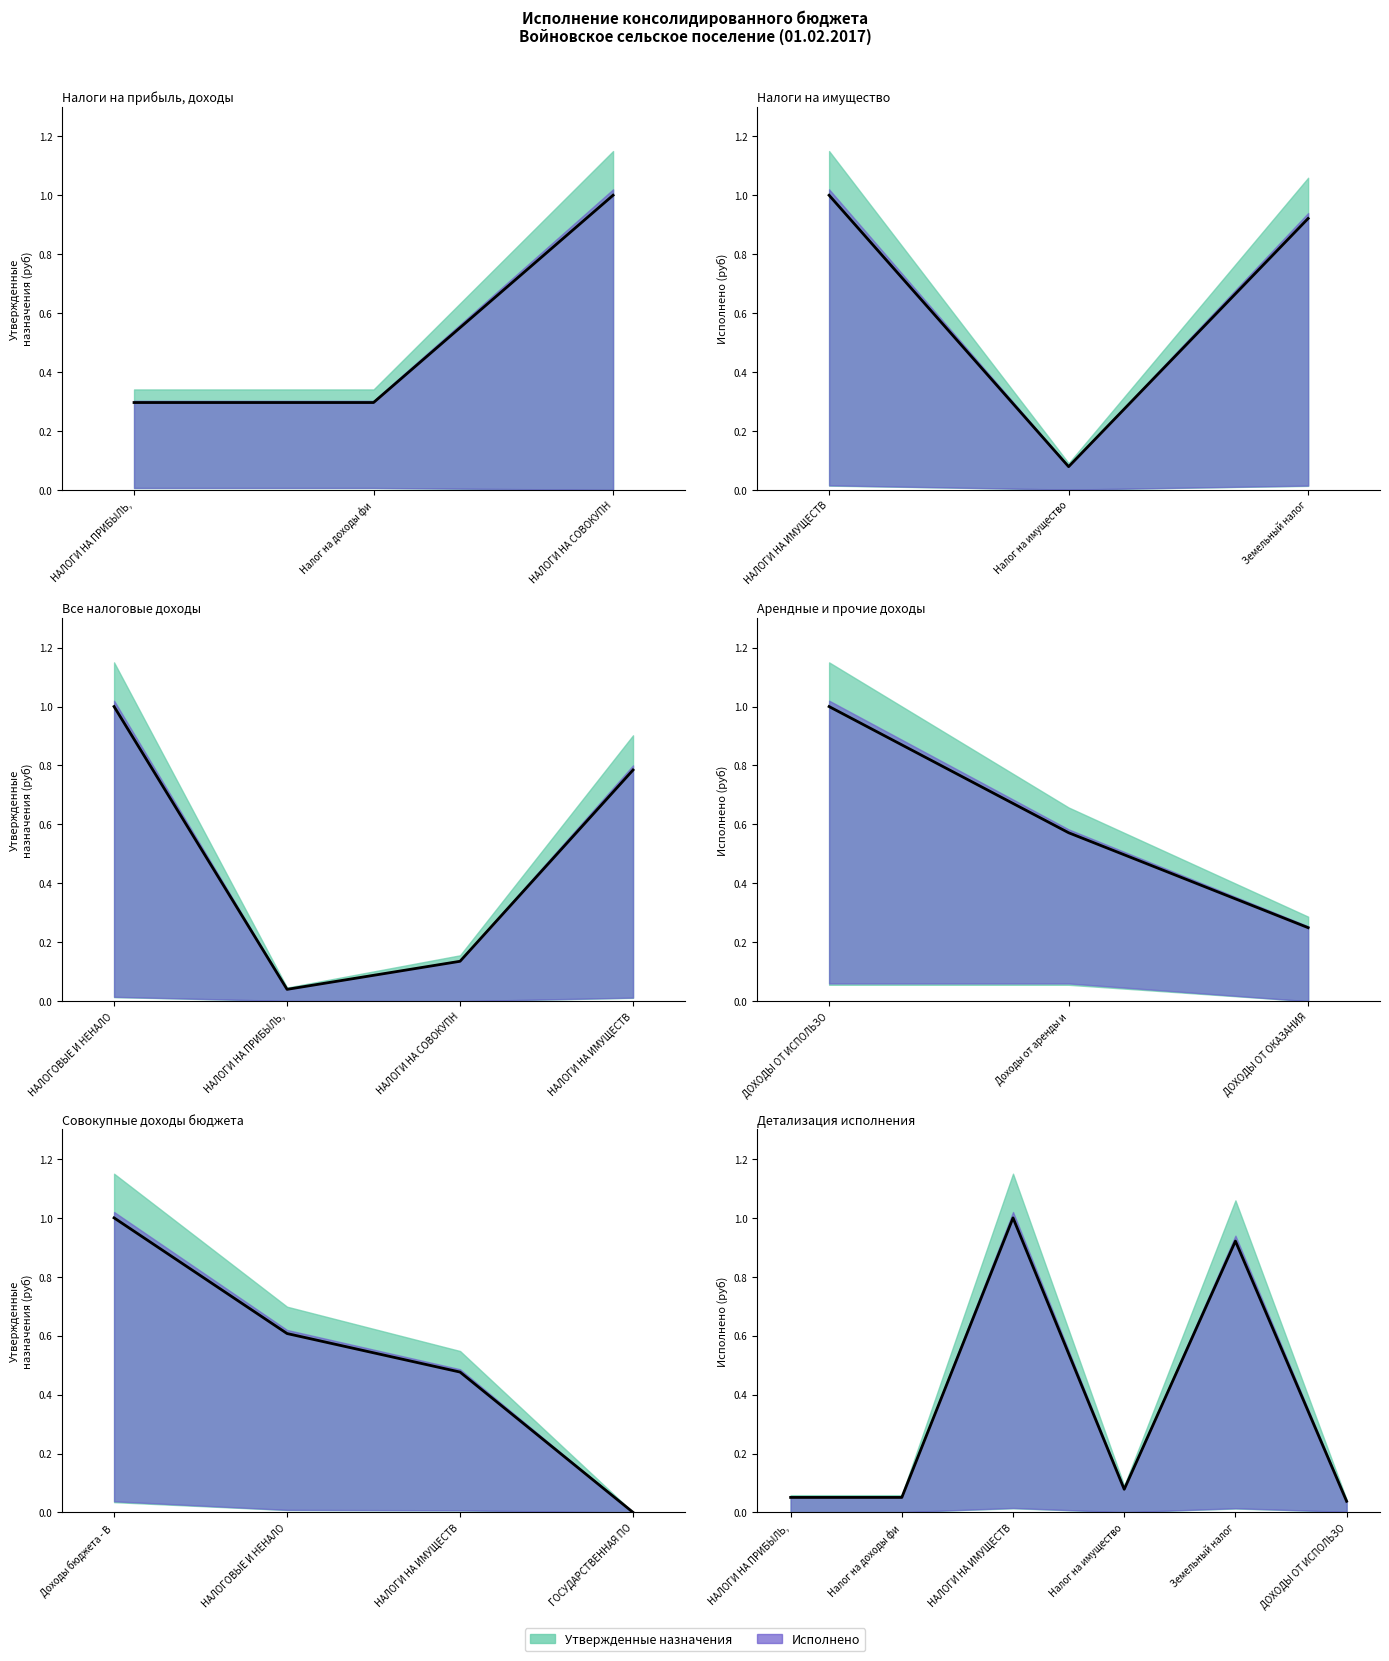

What is the sum of all values?

2.1